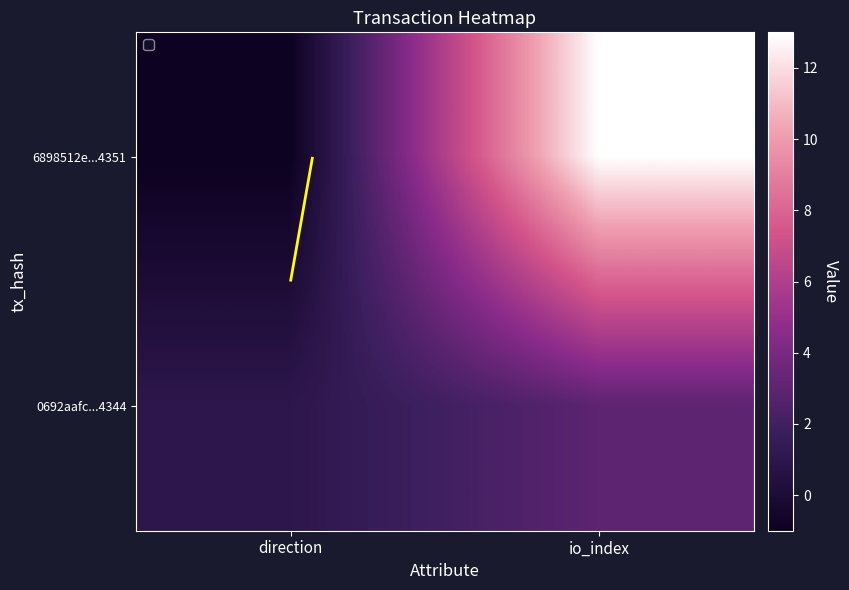

What is the greatest value displayed?

13